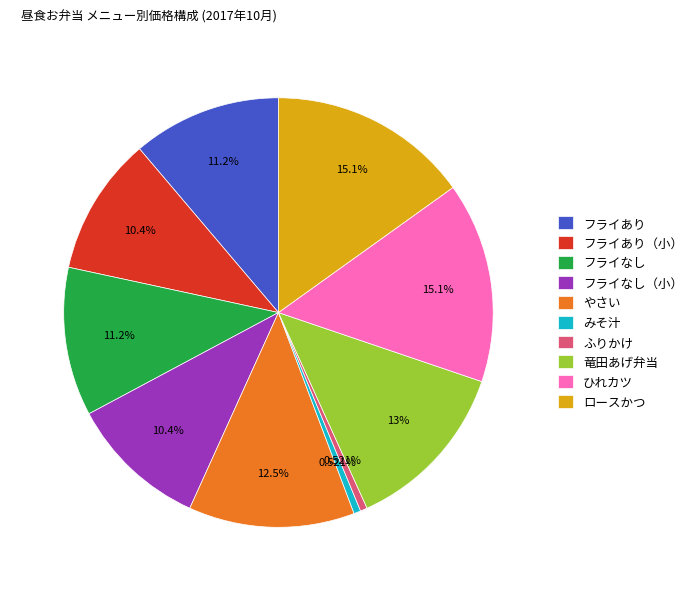

How many slices are in this pie chart?

10